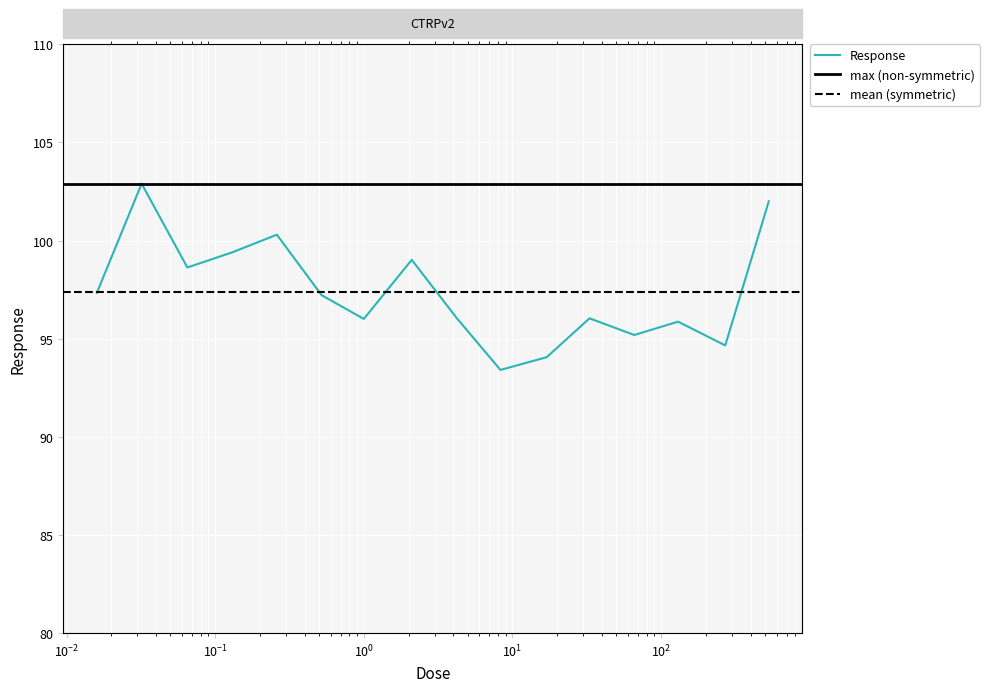

What is the approximate value at 130.0?

95.9